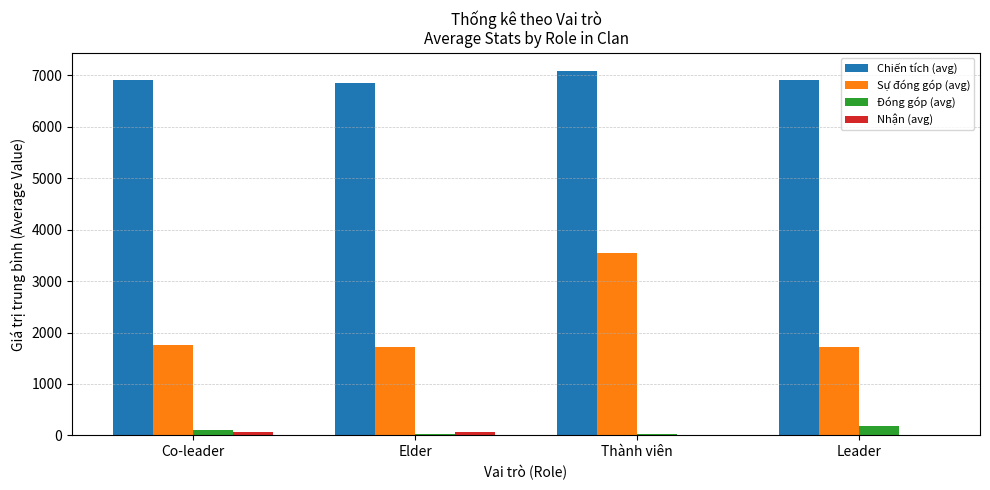

How many series are shown in this chart?

4